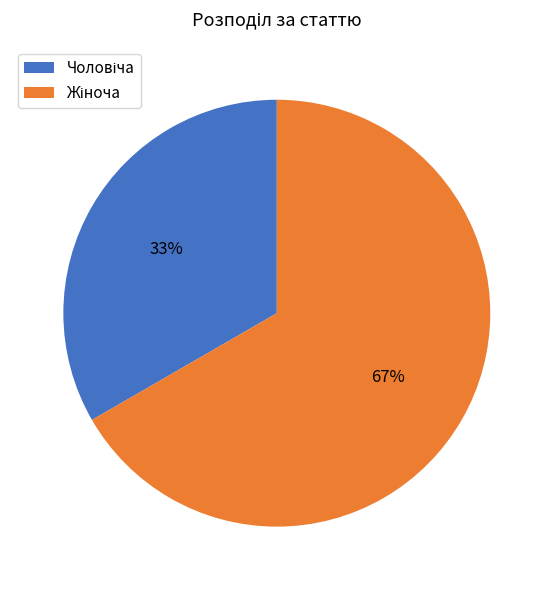

To the nearest percent, what is the average slice percentage?

50%